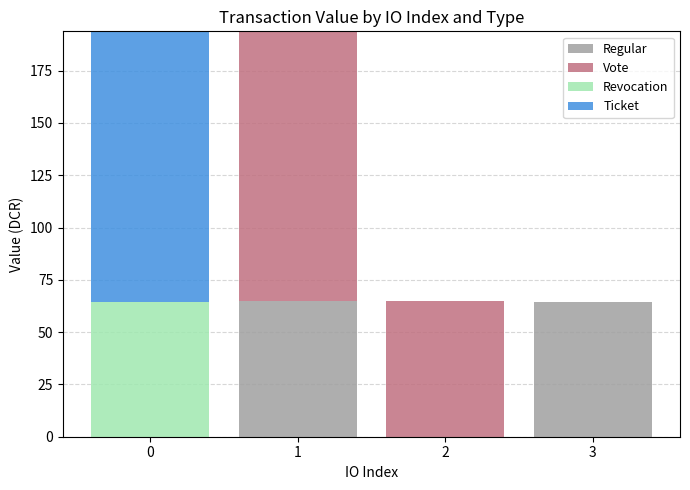

What is the highest value of the Regular series?

64.8